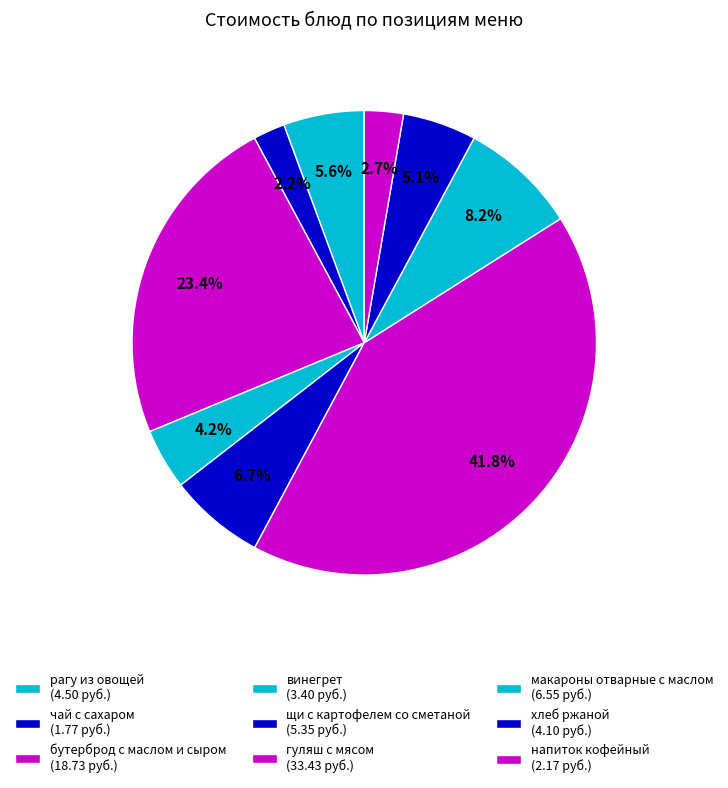

Count the number of slices in the pie.

9